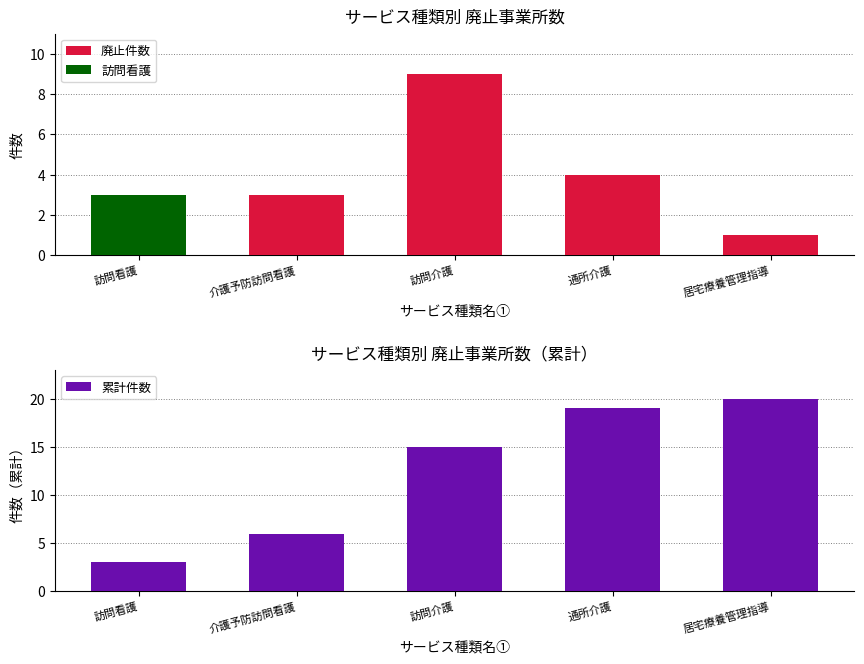

What is the greatest value displayed?

20